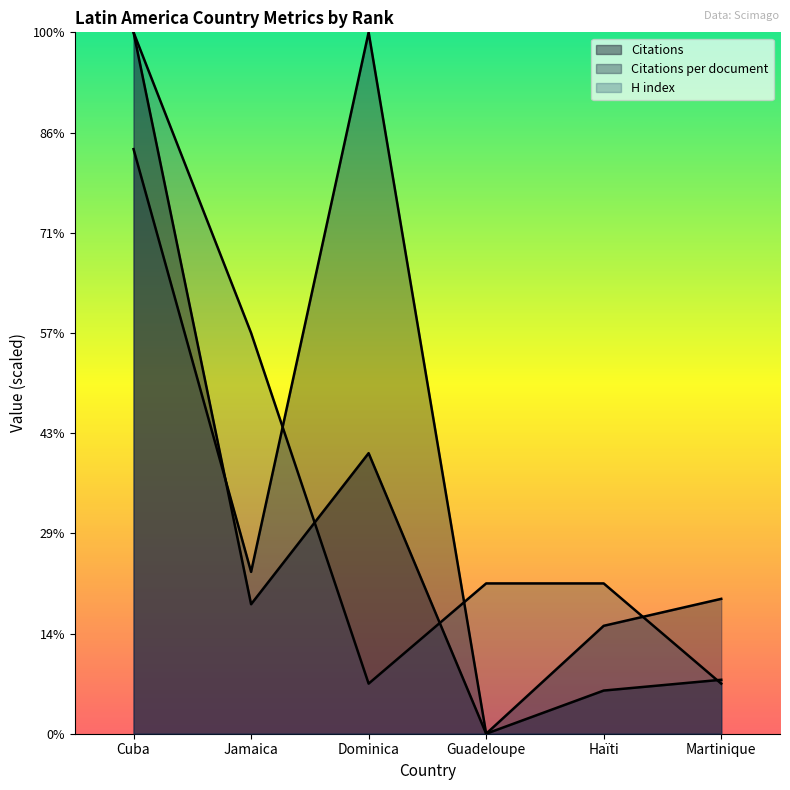

True or false: Citations and H index intersect in this chart.

True